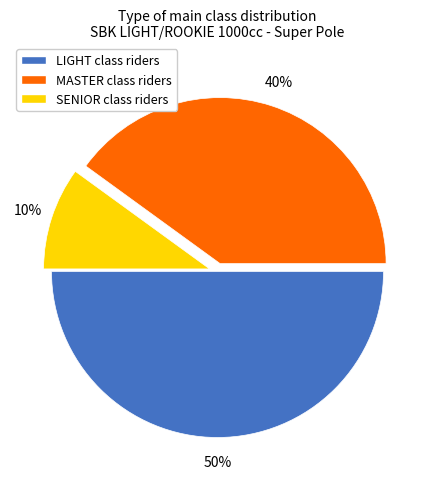

To the nearest percent, what portion does LIGHT represent?

50%